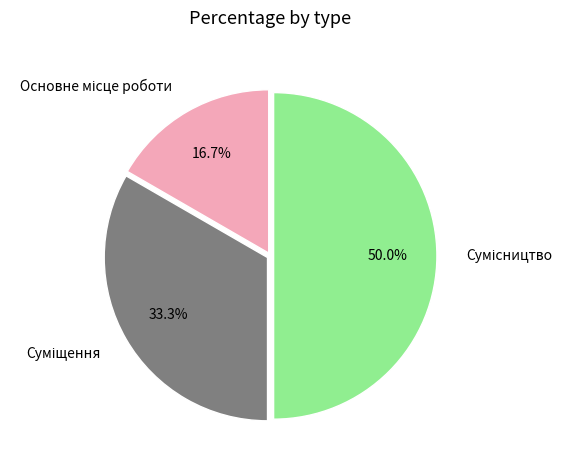

Which slice is the smallest?

Основне місце роботи